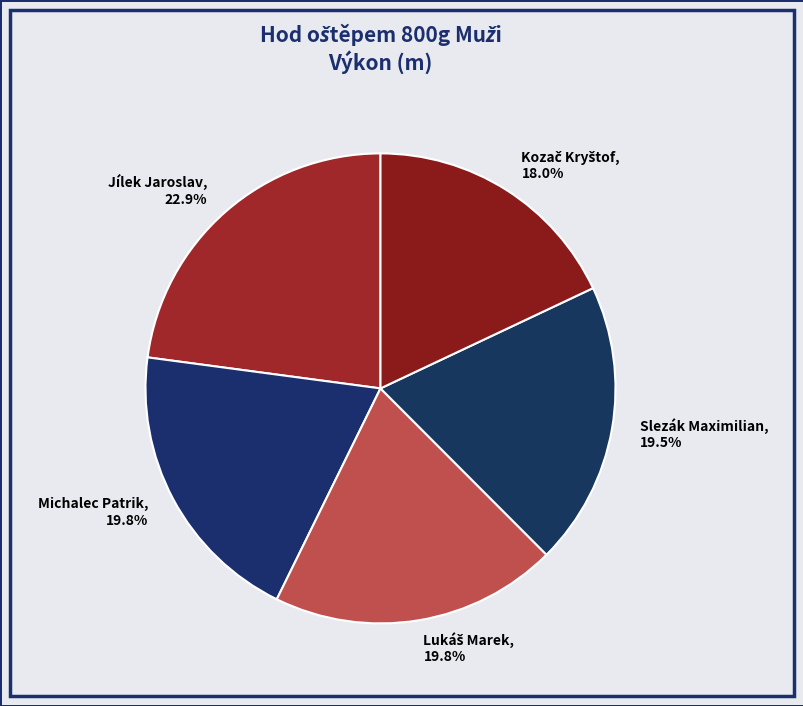

Count the number of slices in the pie.

5